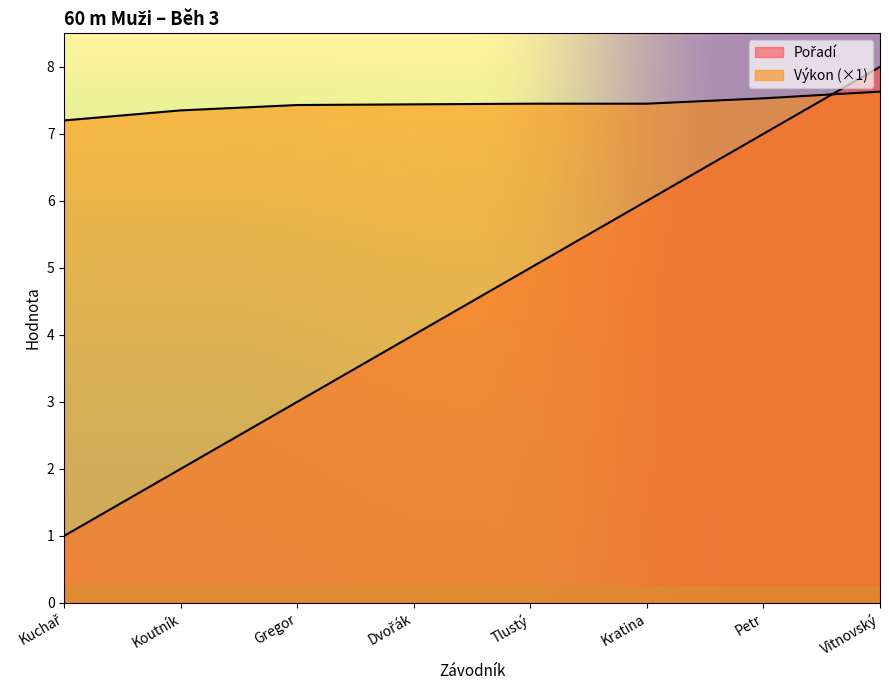

What is the maximum value shown in the chart?

8.0